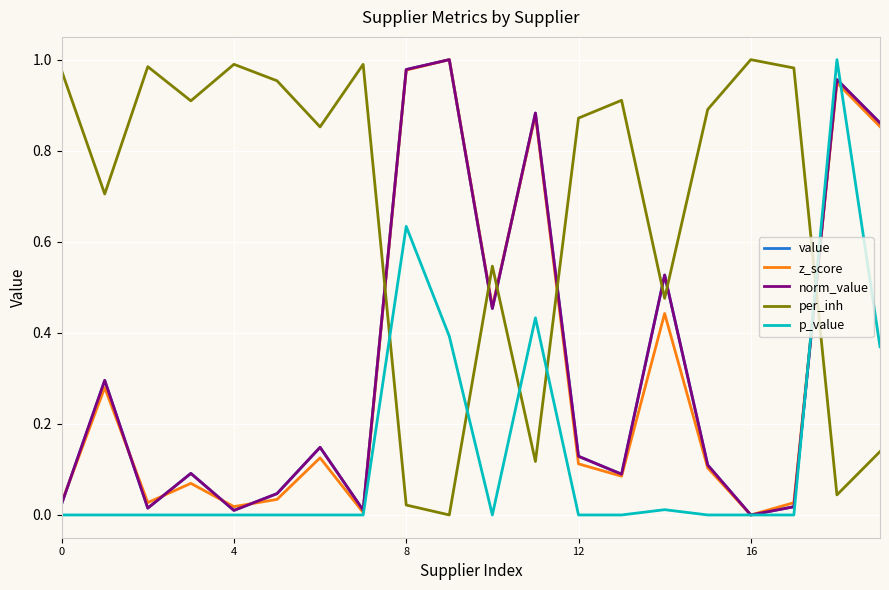

At which category does the chart reach its minimum across all series?

16